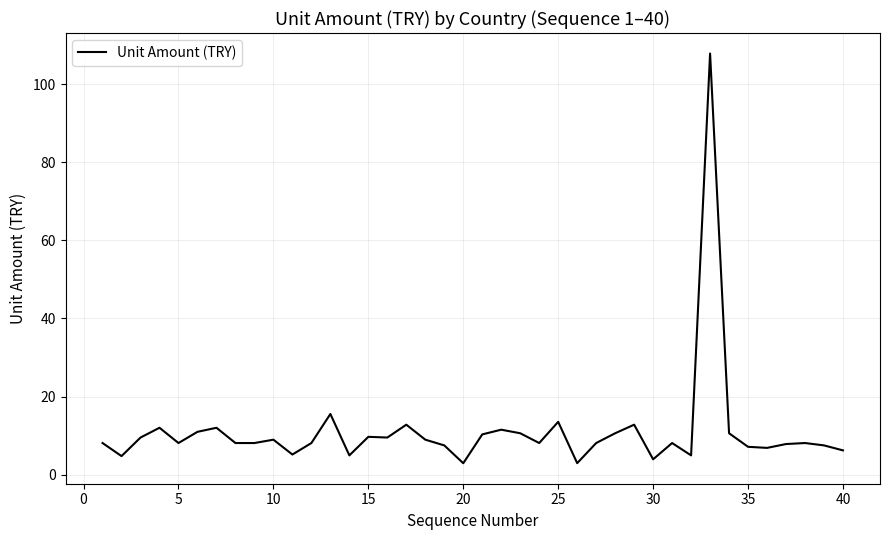

What is the maximum value shown in the chart?

107.8